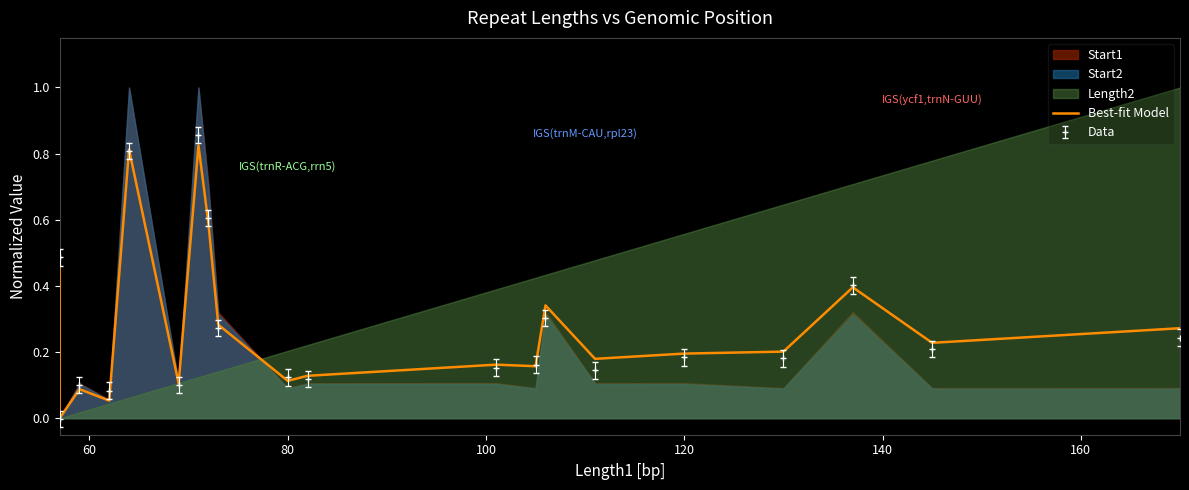

How many points are lower than both their immediate neighbors (excluding endpoints)?

7